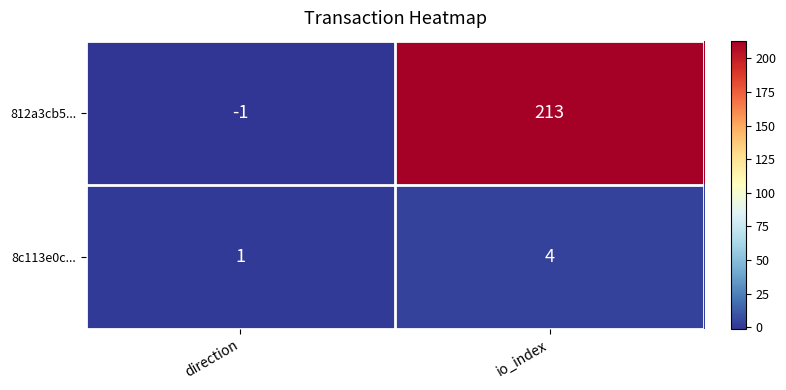

Reading left to right, transcribe all the data shown in this chart.

812a3cb5...: direction=-1	io_index=213
8c113e0c...: direction=1	io_index=4